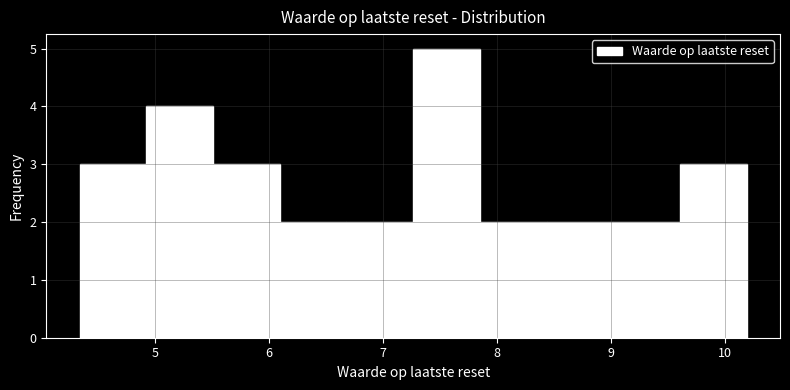

Reading left to right, list every bar in this chart as the range it spans on the x-axis followed by its height. Neither the bar edges nor the heights are printed on the chart, so give them approximately, as read against the axes.

4.3 to 4.9: 3
4.9 to 5.5: 4
5.5 to 6.1: 3
6.1 to 6.7: 2
6.7 to 7.3: 2
7.3 to 7.9: 5
7.9 to 8.4: 2
8.4 to 9.0: 2
9.0 to 9.6: 2
9.6 to 10.2: 3